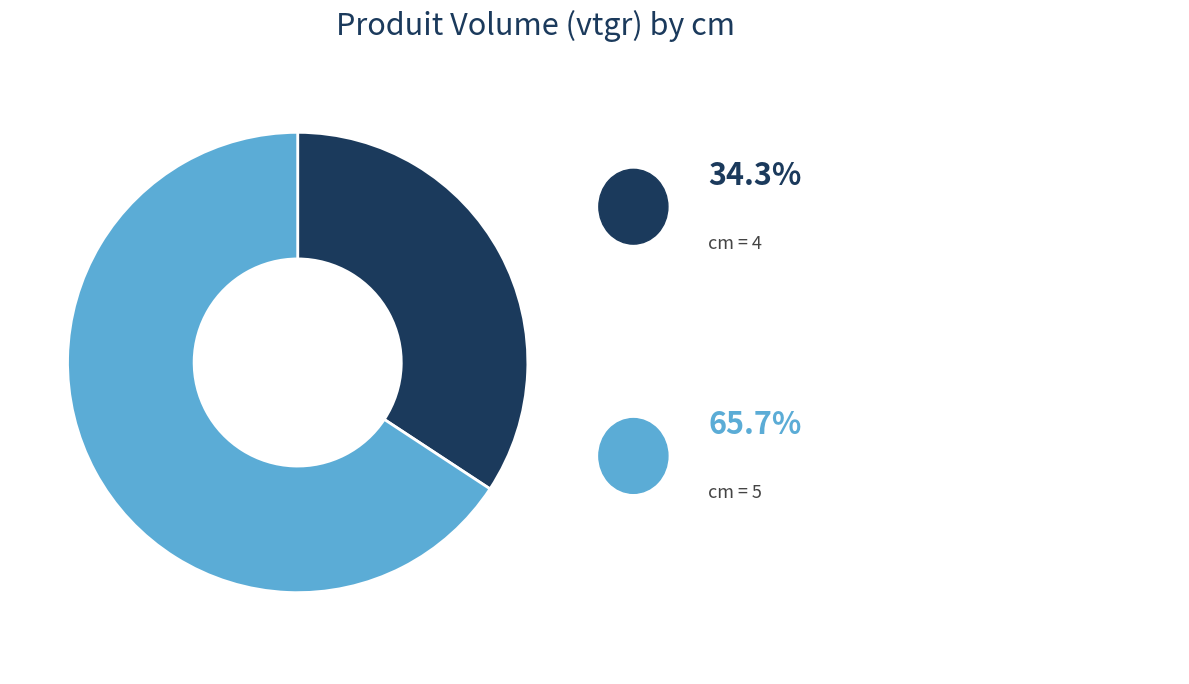

Is there a majority slice in this chart?

Yes